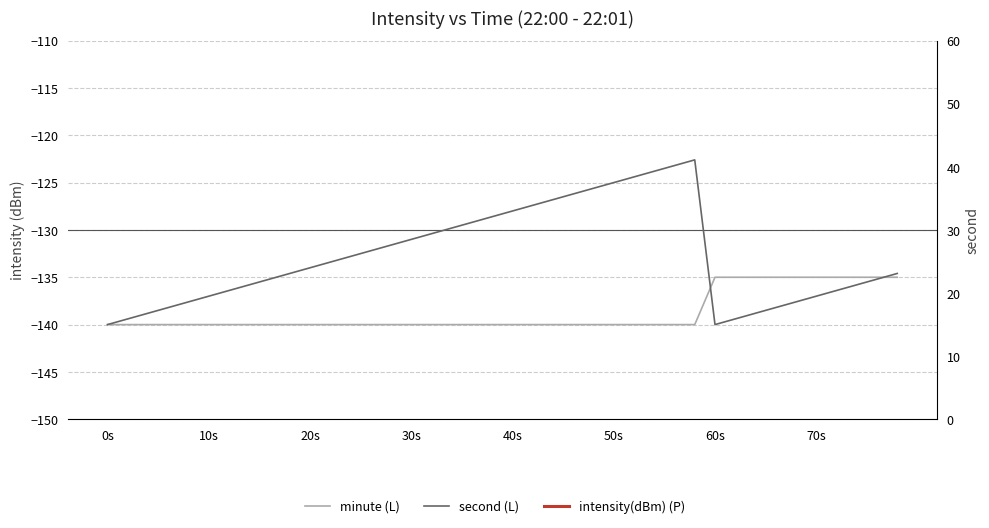

Which series has the widest spread of values?

intensity(dBm) (P)